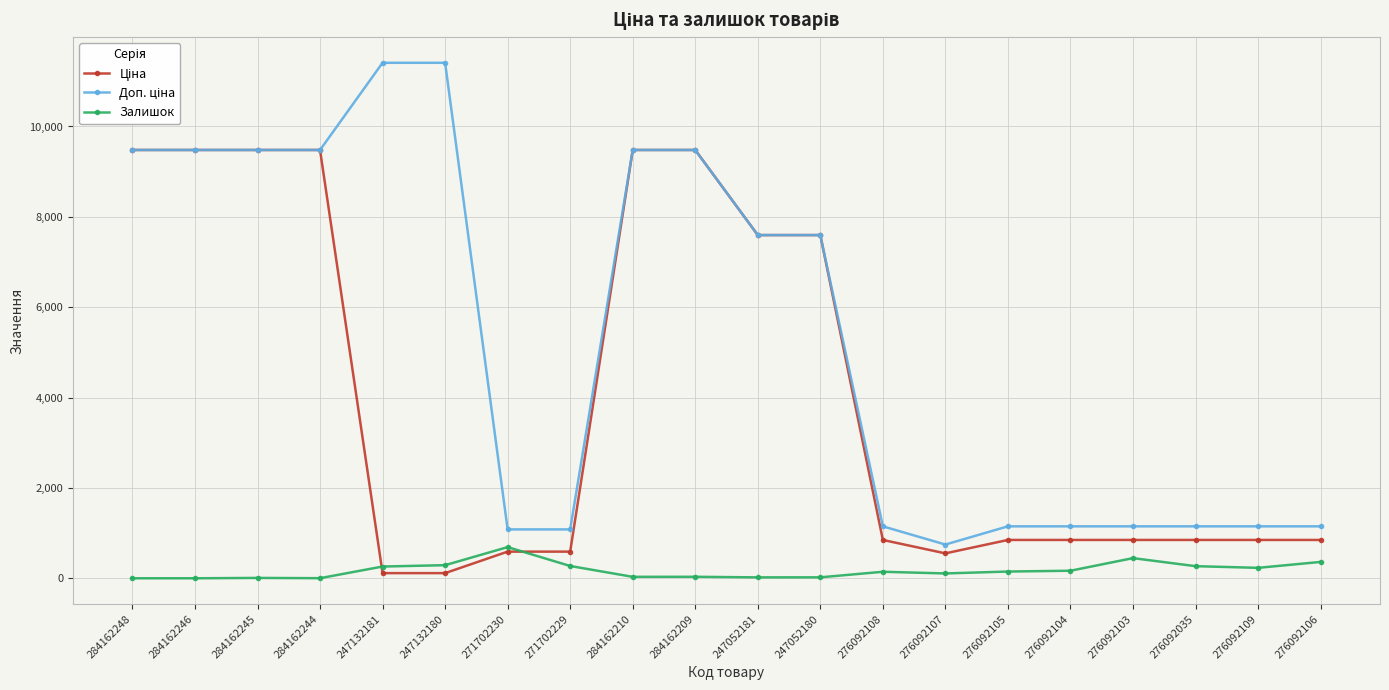

What is the value of the Залишок point at the 7th from the left?

690.0